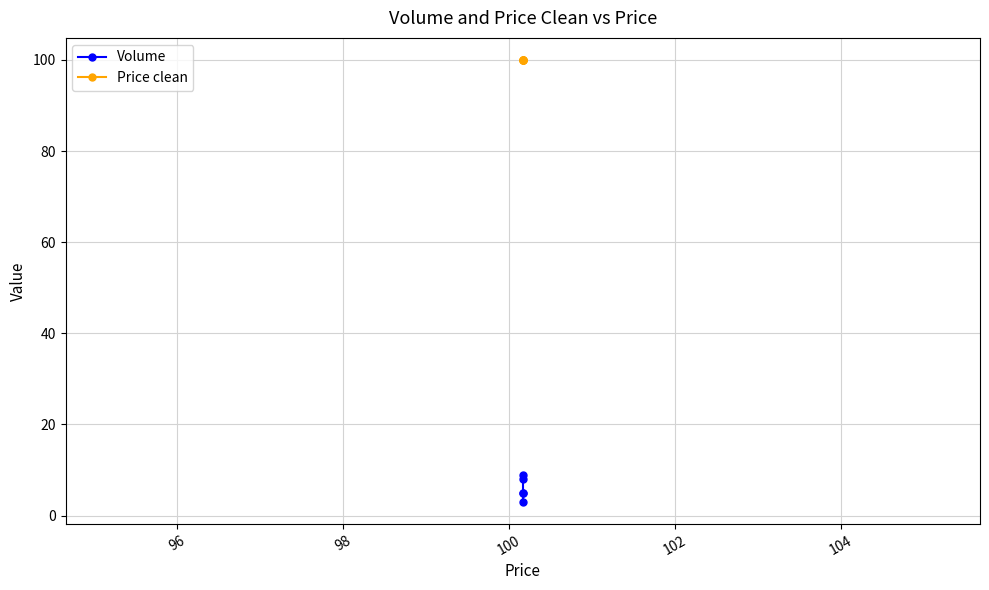

Which series has the largest range (max minus min)?

Volume